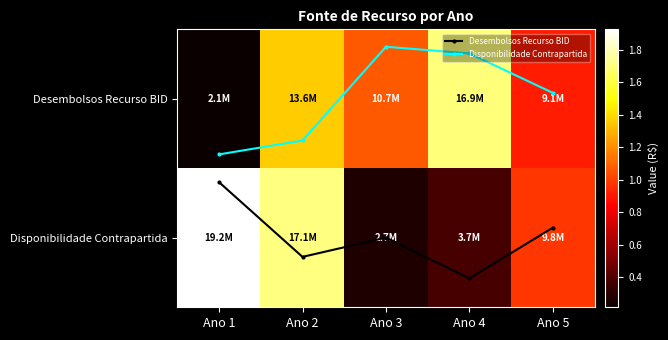

Which has a higher value, Ano 5 or Ano 3?

Ano 3